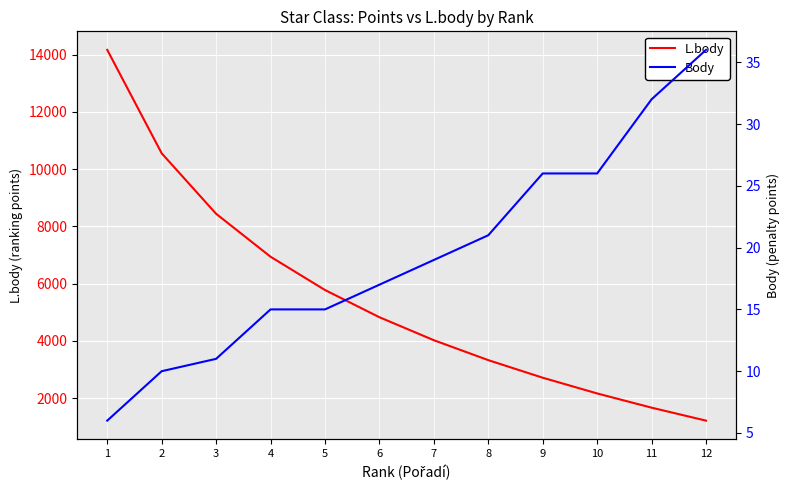

True or false: L.body and Body cross at least once.

False